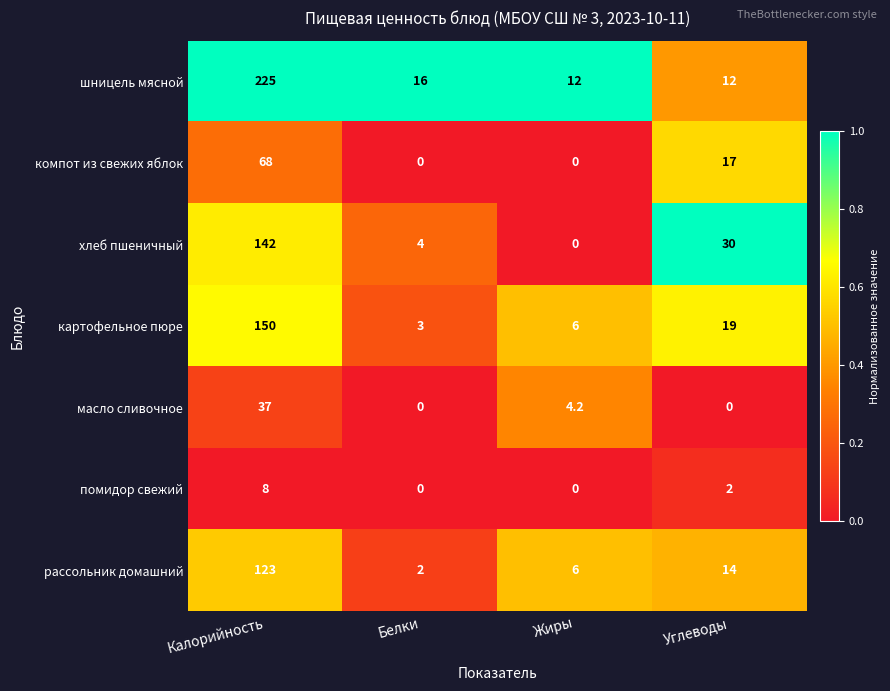

What is the difference between the хлеб пшеничный values at Калорийность and Углеводы?

112.0